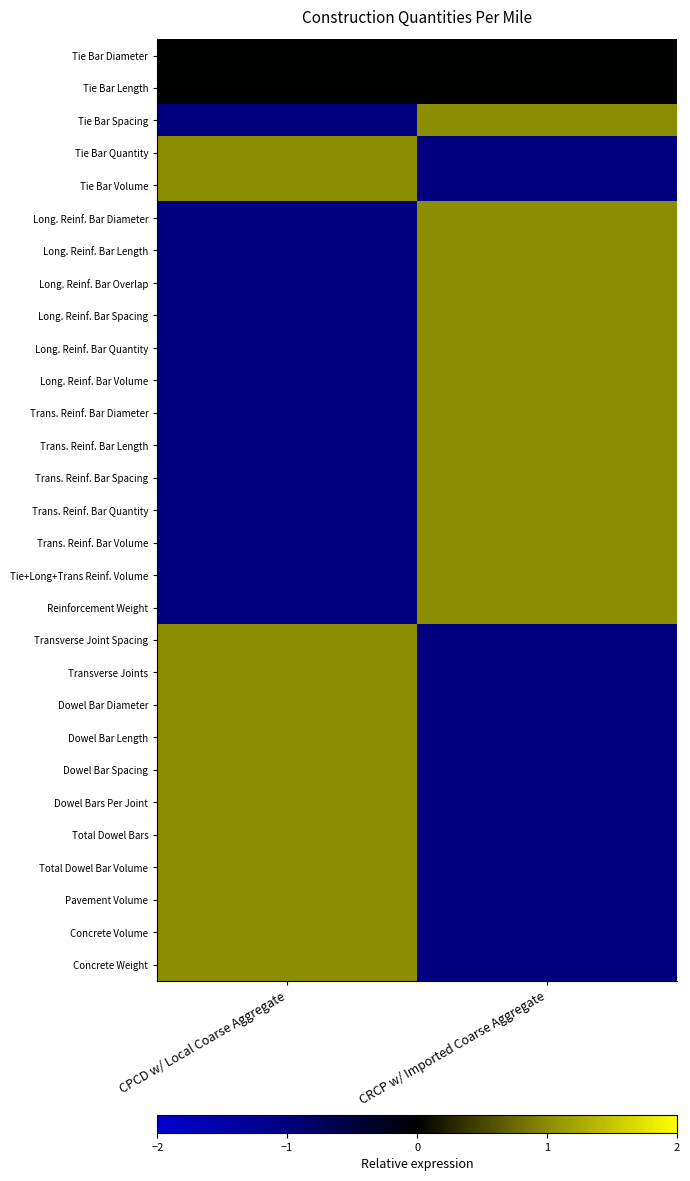

At which category is the sum across all series the highest?

CRCP w/ Imported Coarse Aggregate